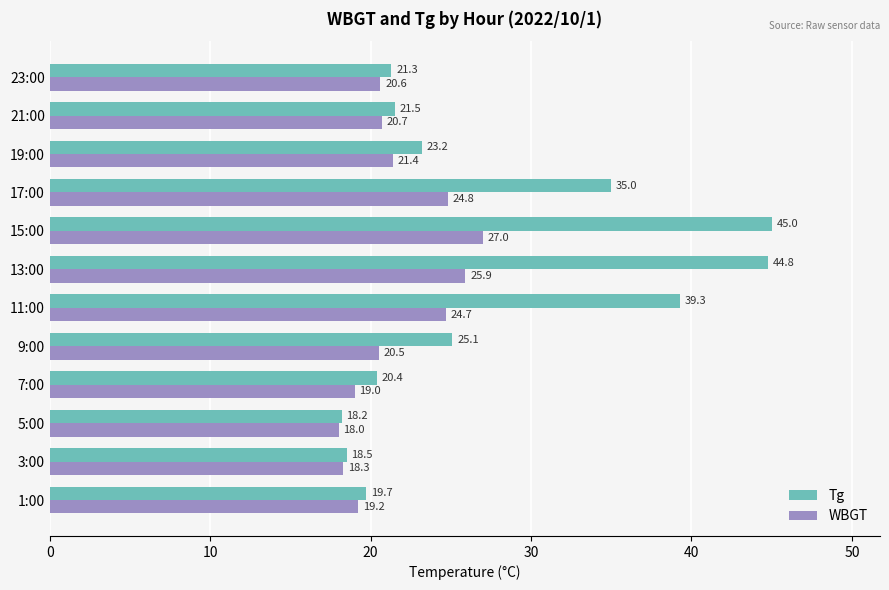

How many series are shown in this chart?

2